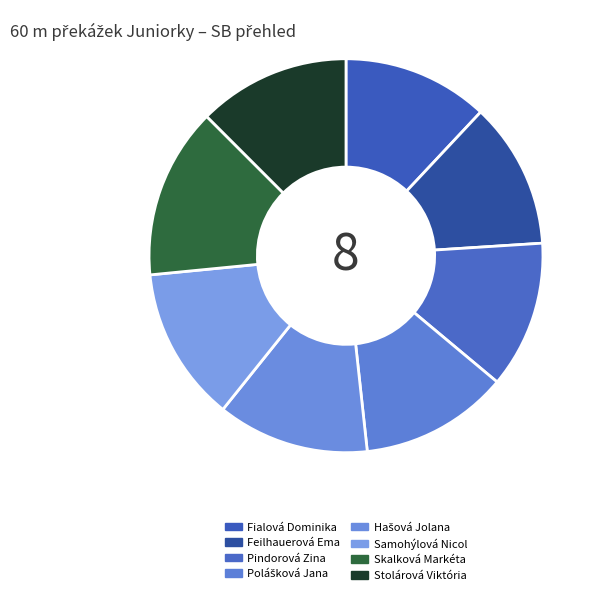

Does Stolárová Viktória account for over 50% of the chart?

No